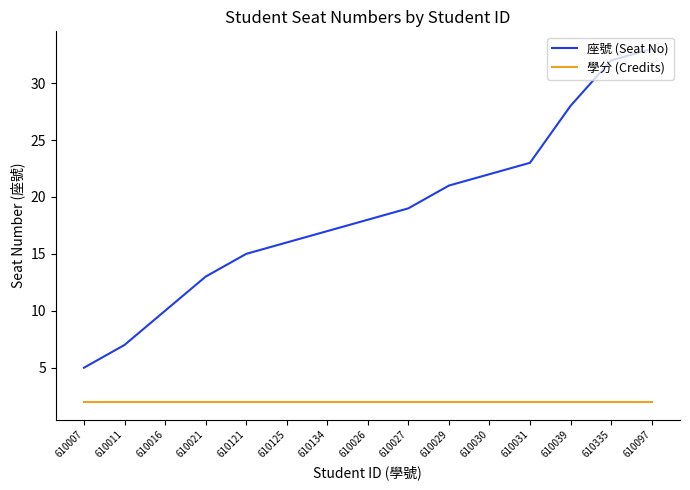

True or false: 學分 (Credits) and 座號 (Seat No) cross at least once.

False